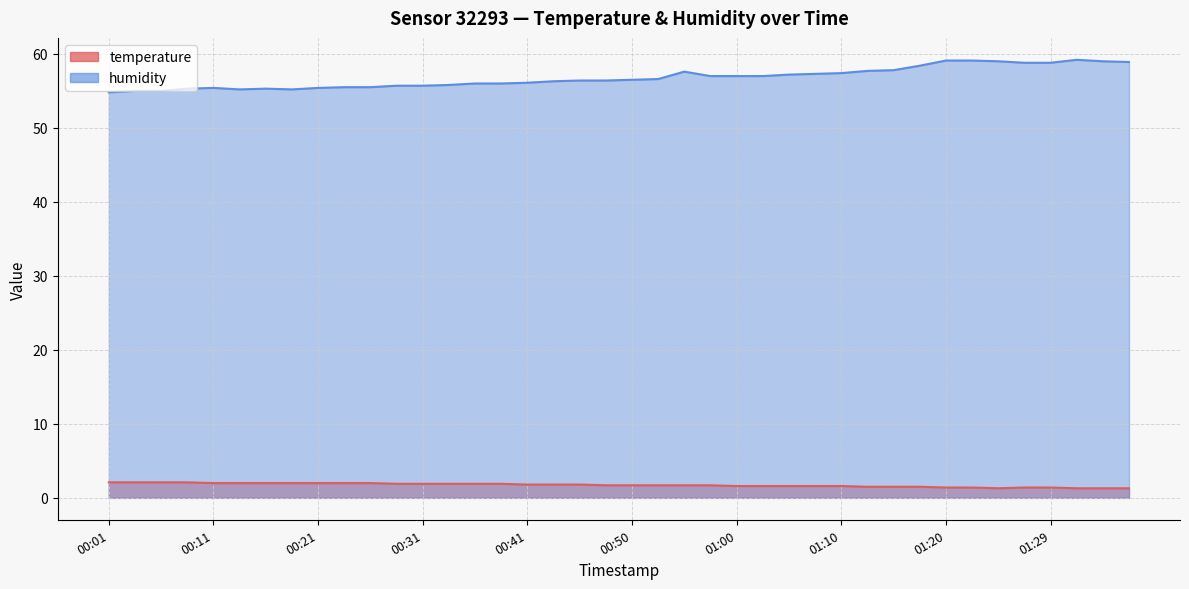

What is the difference between the temperature values at 01:29 and 01:10?

0.2